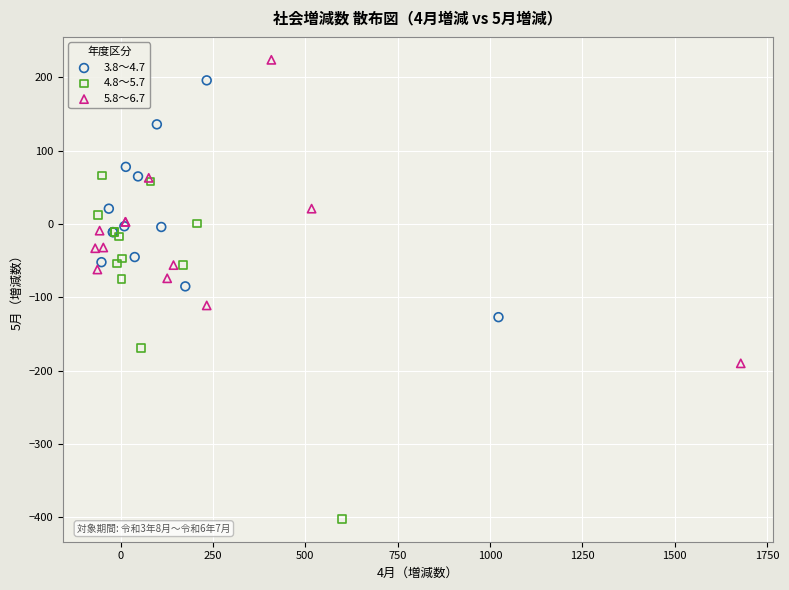

Which series has the widest spread of Y values?

4.8～5.7